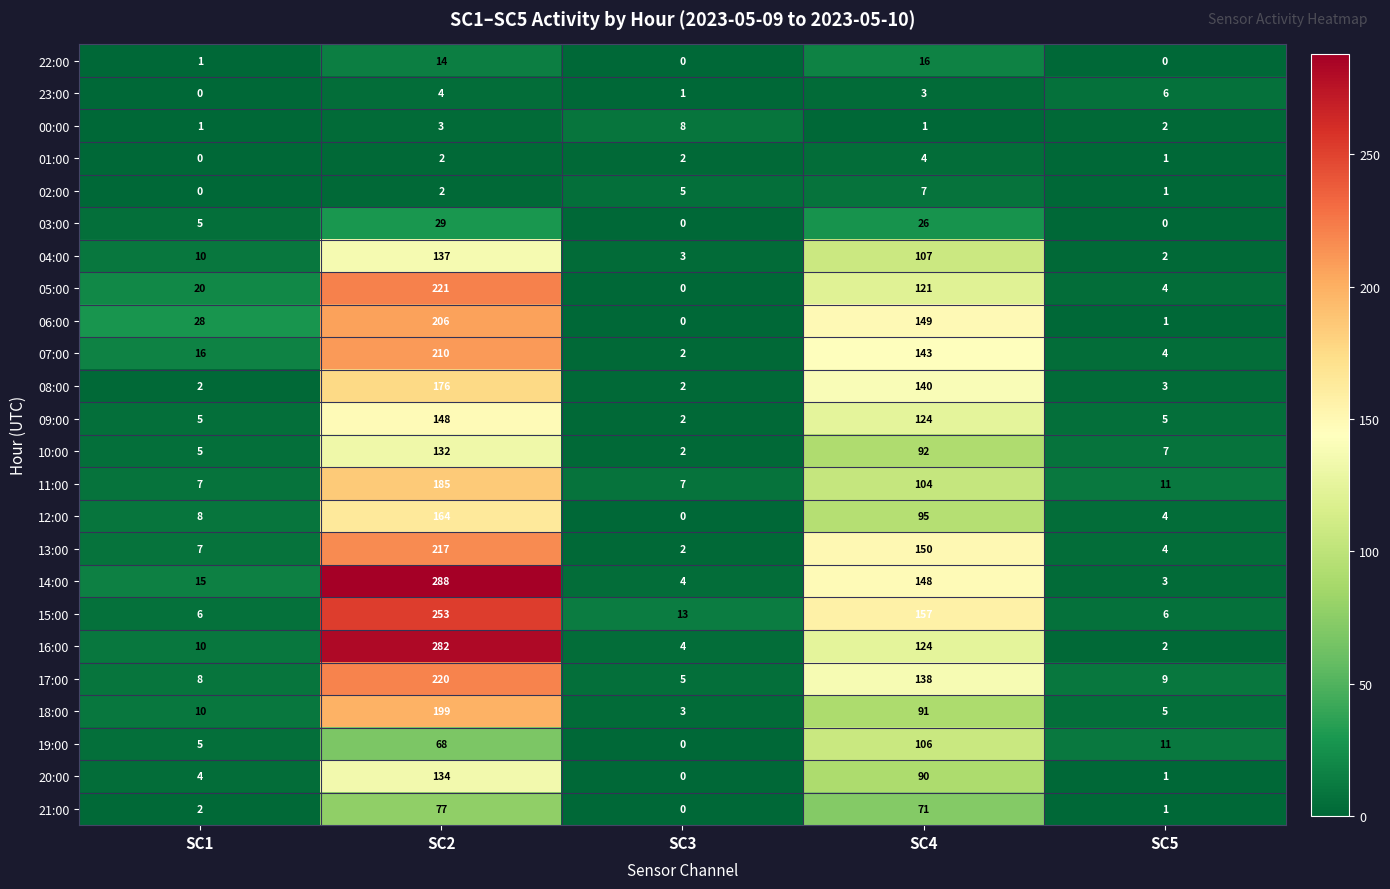

At which category is the sum across all series the highest?

SC2